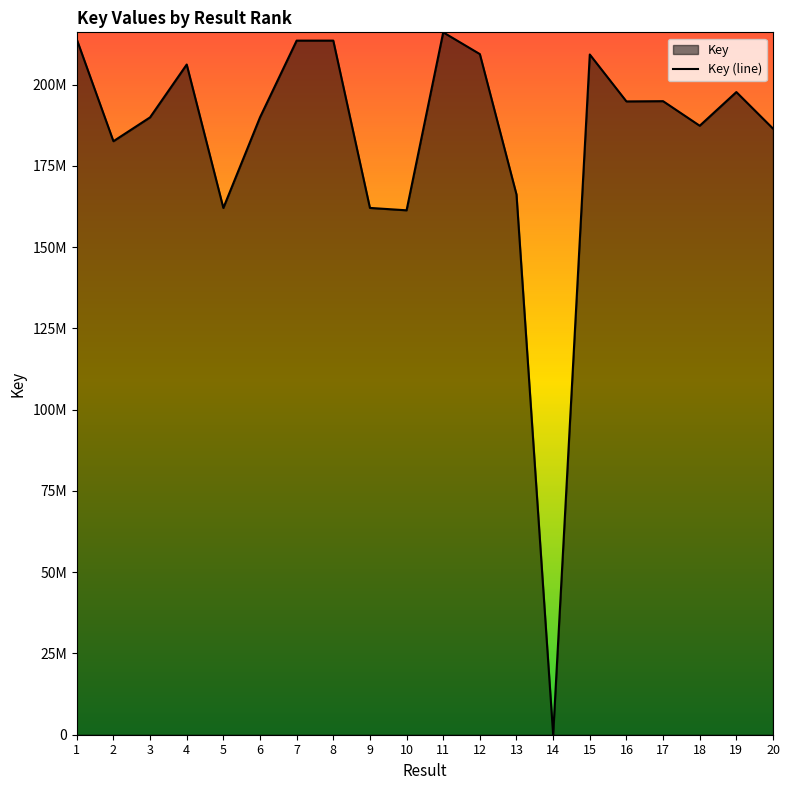

What is the sum of all values?

3656734903.4